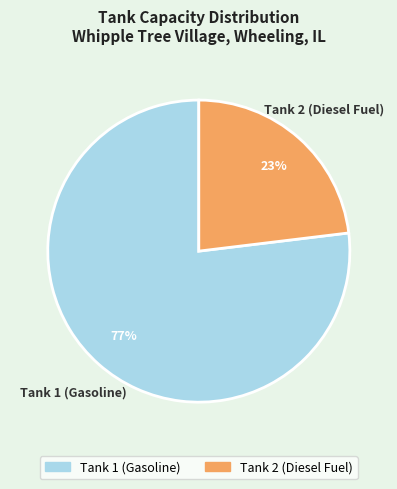

Between Tank 2 (Diesel Fuel) and Tank 1 (Gasoline), which is larger?

Tank 1 (Gasoline)